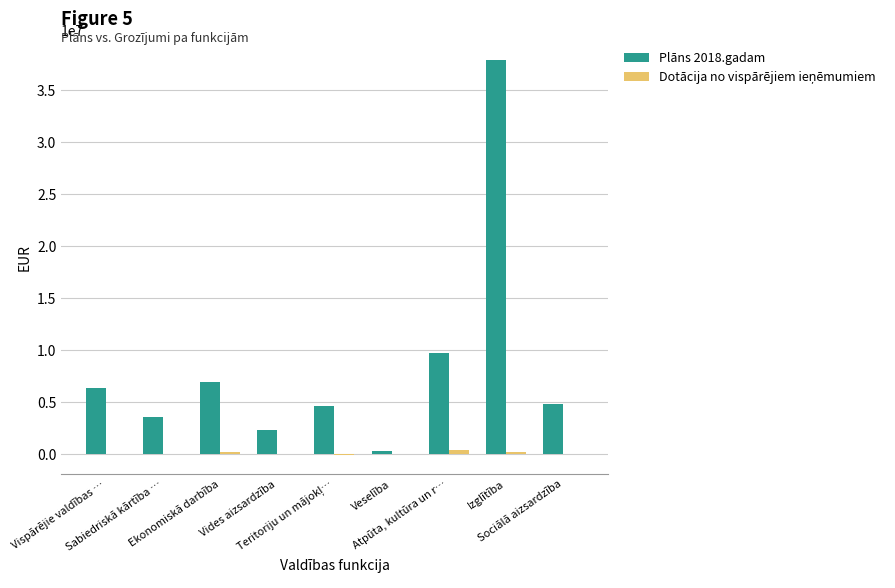

Which series has the largest total across all categories?

Plāns 2018.gadam